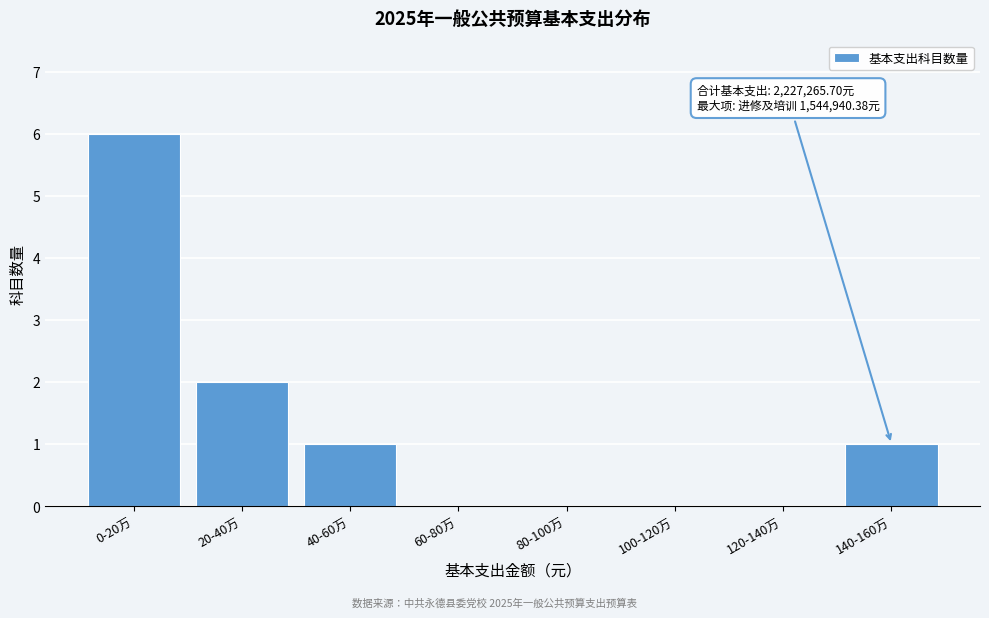

Reading left to right, extract all data points from this chart.

0-20万=6	20-40万=2	40-60万=1	60-80万=0	80-100万=0	100-120万=0	120-140万=0	140-160万=1